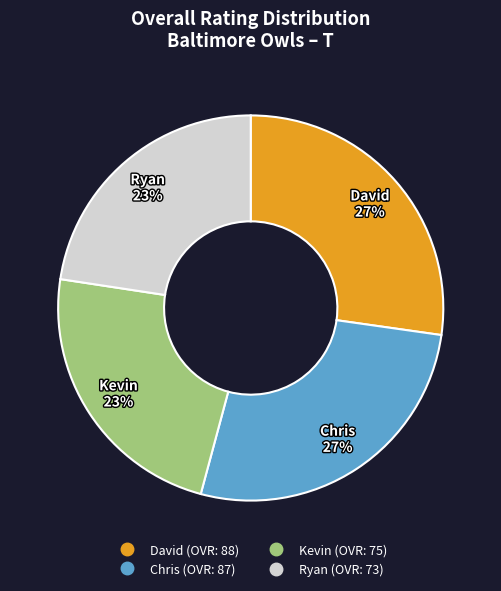

Is there any slice that represents more than half of the pie?

No